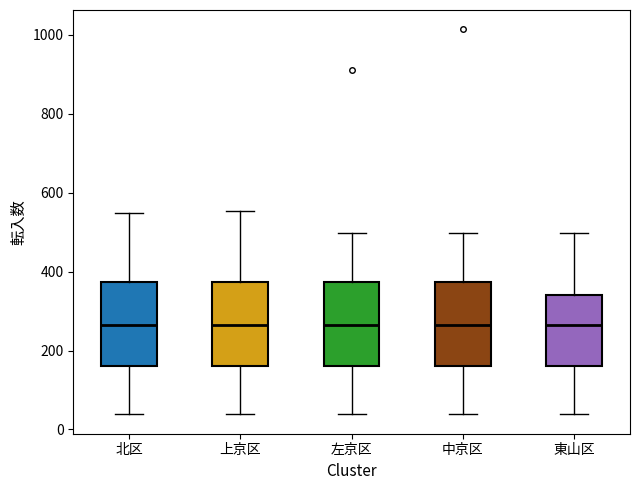

Reading left to right, transcribe this box plot: for each box, give where its median line is, the range the box spans, and where its two whiskers end, as read against the y-axis. The values are not printed on the chart, so give them approximately, as read against the axis.

北区: median 260, box 160 to 380, whiskers 40 to 540
上京区: median 260, box 160 to 380, whiskers 40 to 560
左京区: median 260, box 160 to 380, whiskers 40 to 500
中京区: median 260, box 160 to 380, whiskers 40 to 500
東山区: median 260, box 160 to 340, whiskers 40 to 500